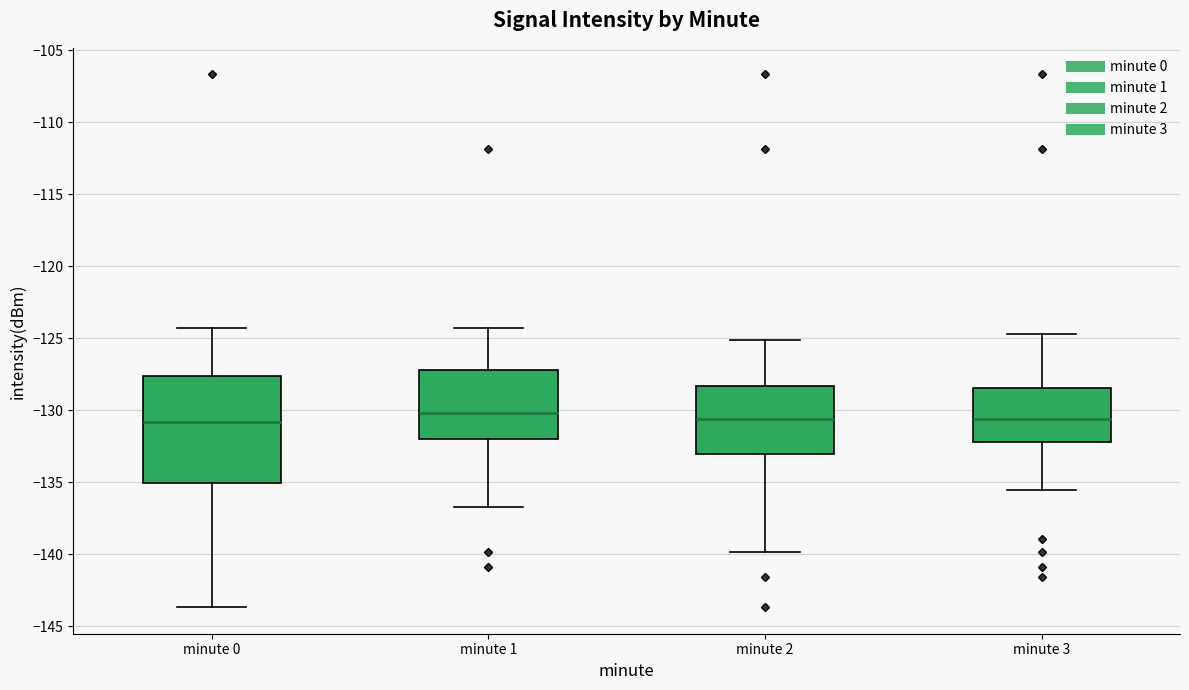

Reading left to right, transcribe this box plot: for each box, give where its median line is, the range the box spans, and where its two whiskers end, as read against the y-axis. The values are not printed on the chart, so give them approximately, as read against the axis.

minute 0: median -131.0, box -135.0 to -127.5, whiskers -143.5 to -124.5
minute 1: median -130.0, box -132.0 to -127.0, whiskers -136.5 to -124.5
minute 2: median -130.5, box -133.0 to -128.5, whiskers -140.0 to -125.0
minute 3: median -130.5, box -132.0 to -128.5, whiskers -135.5 to -124.5